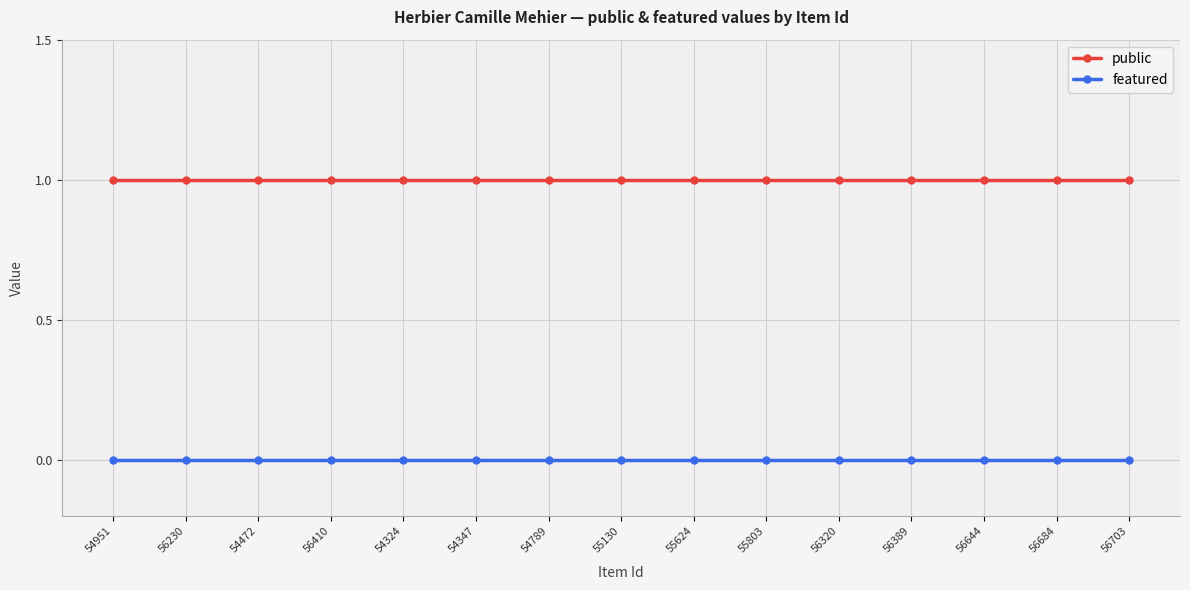

What position from the left is 56703?

15